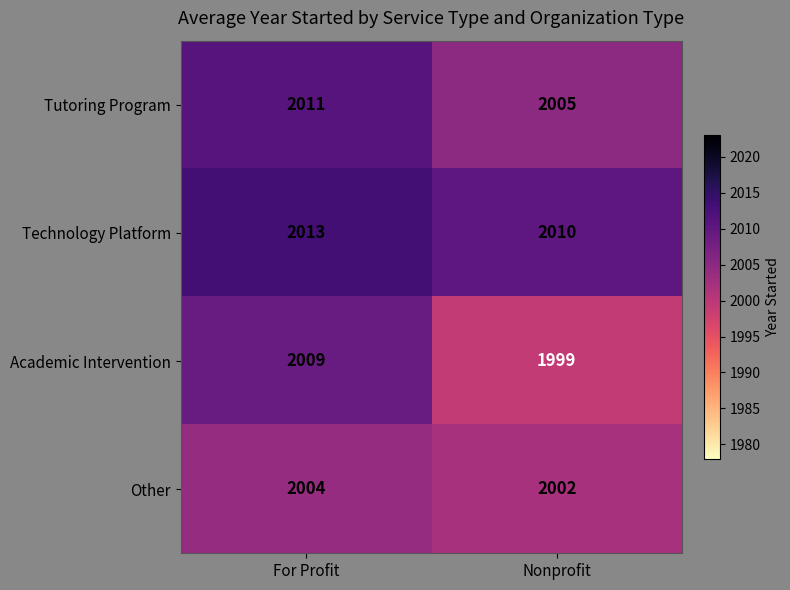

What is the sum of all Tutoring Program values?

4016